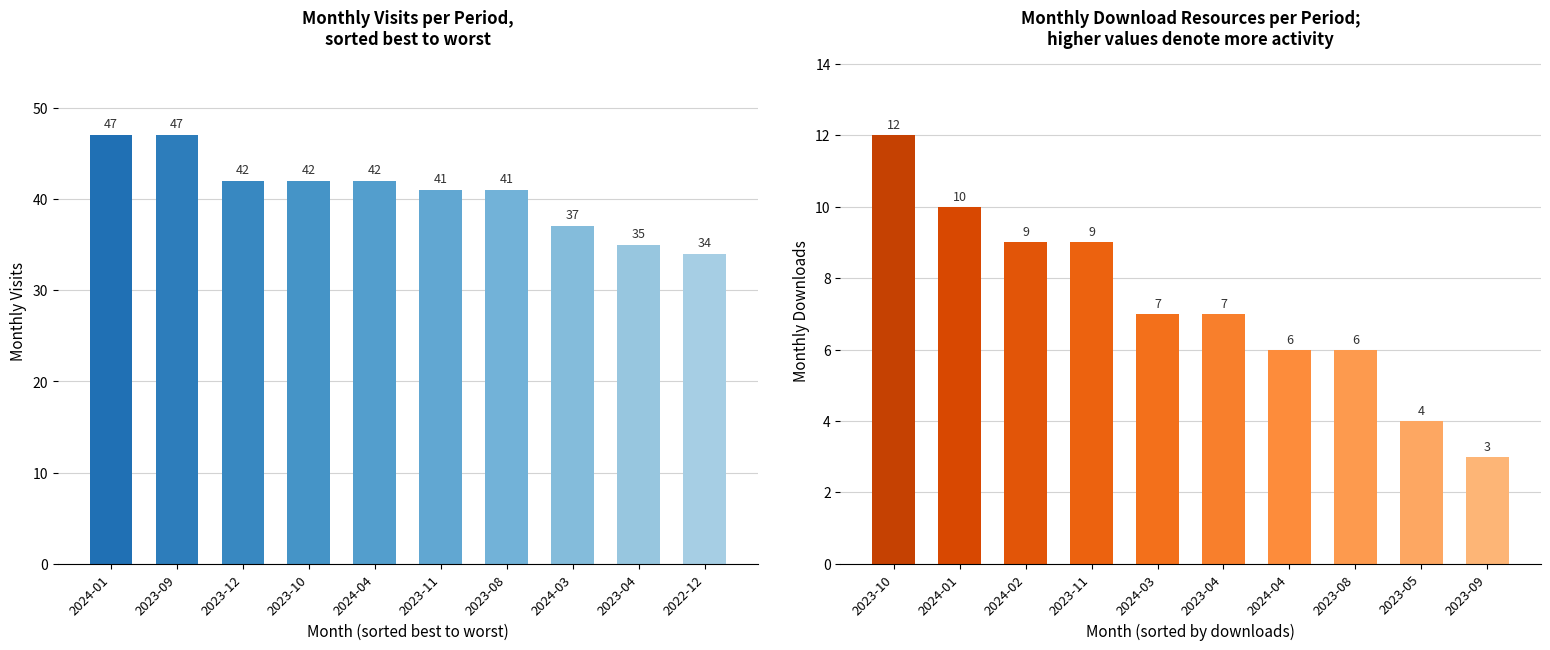

How many data points does each series have?

10